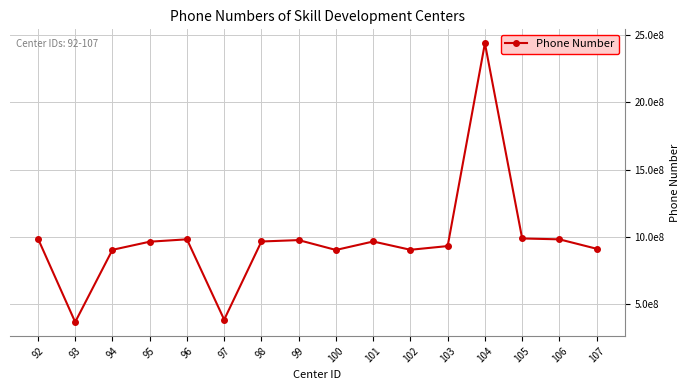

What is the approximate value at 103, to the nearest 100?

932339400